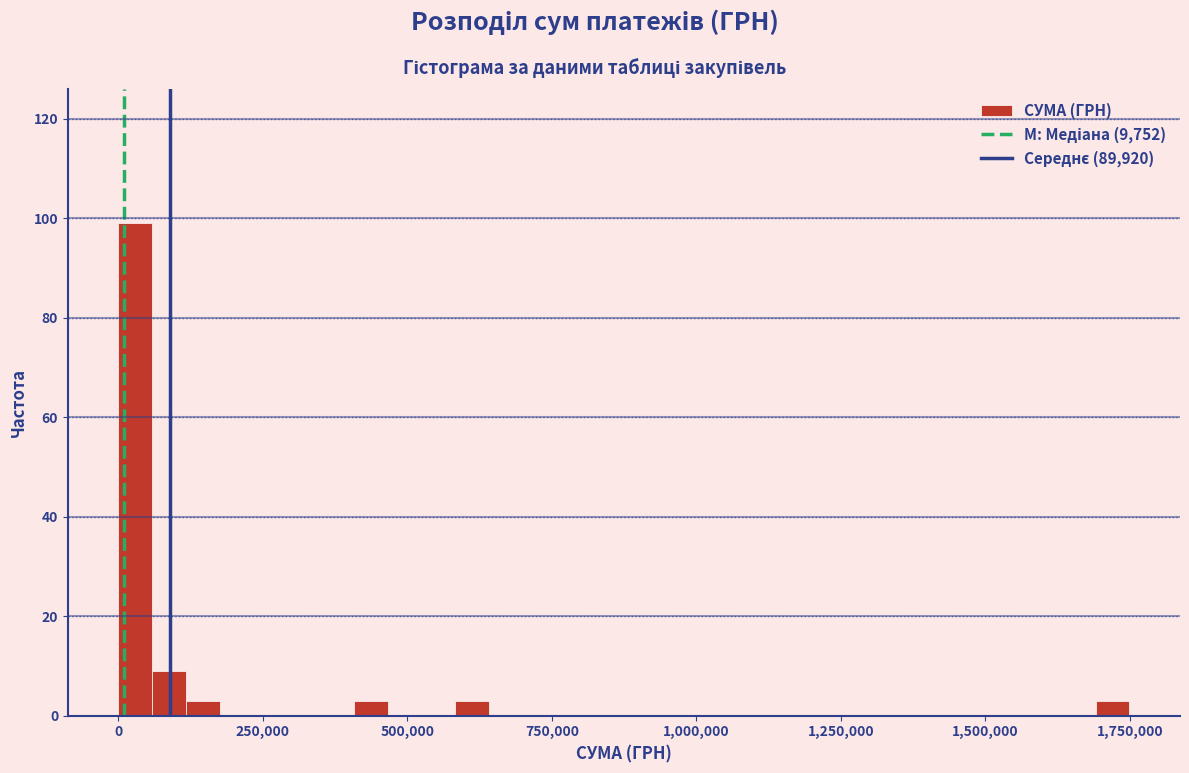

Around what value on the x-axis is the tallest bar? Give the approximate position of its centre, as read against the axis.

50000